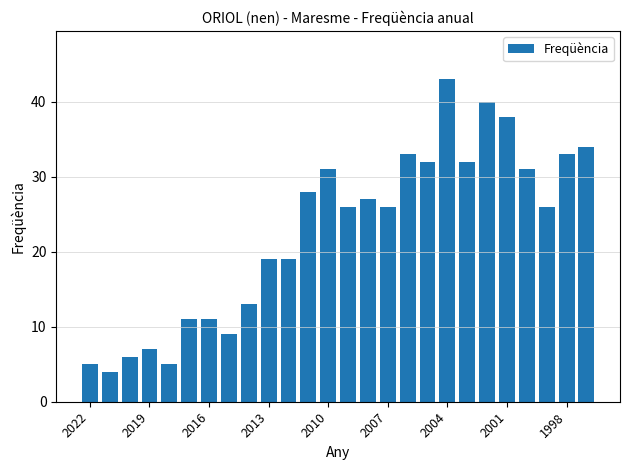

What is the average value?

23